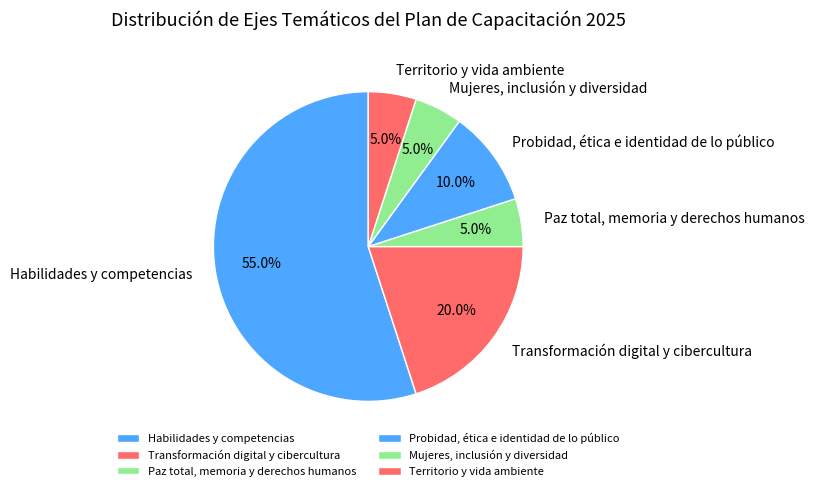

Is it true that Transformación digital y cibercultura is 6% of the pie?

False